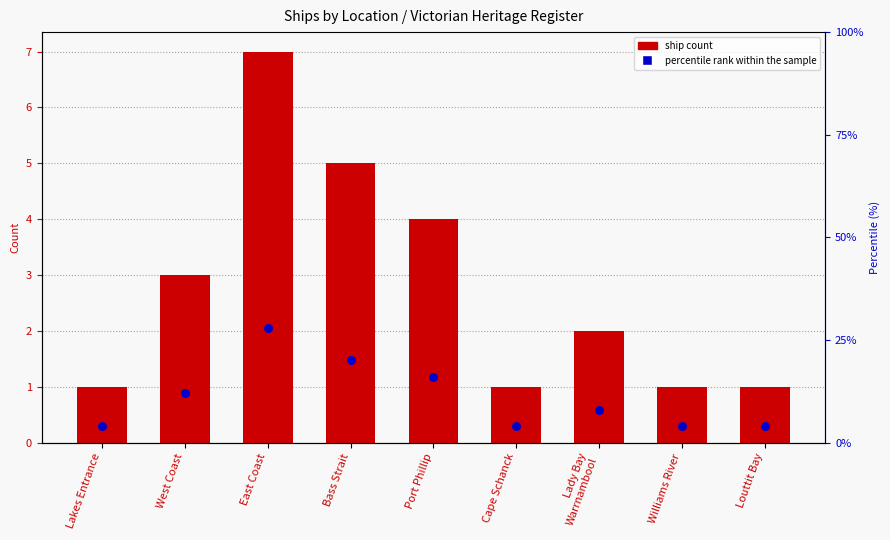

At which category is the sum across all series the highest?

East Coast